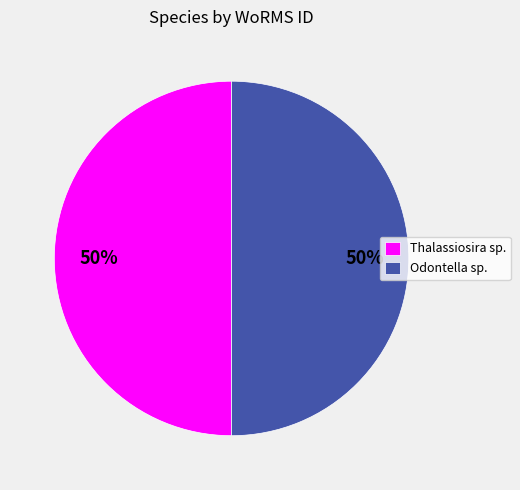

True or false: Thalassiosira sp. accounts for 50% of the total.

True